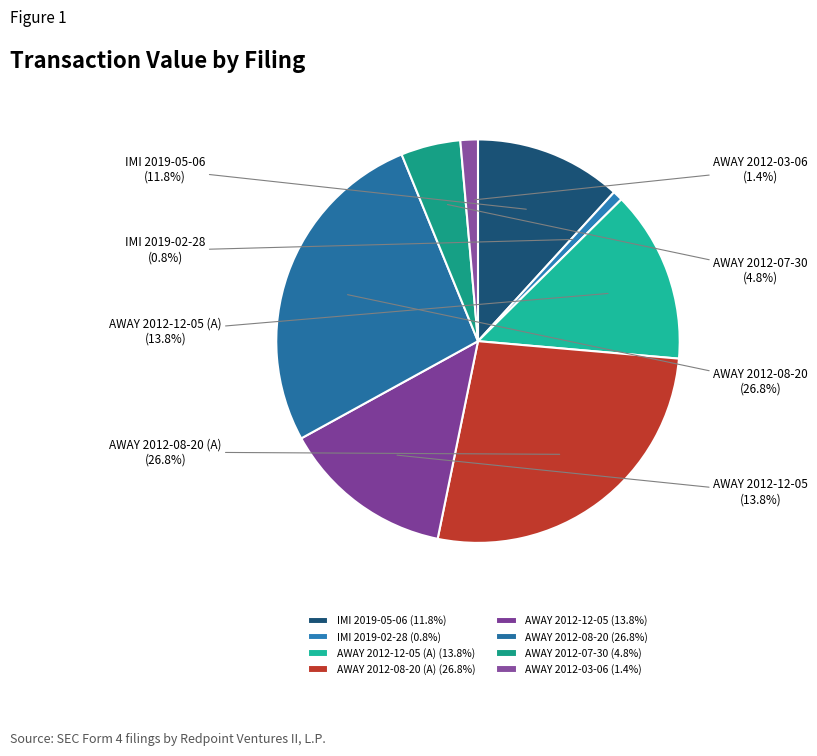

Approximately how many times larger is the value at AWAY 2012-07-30 compared to AWAY 2012-03-06?

3.4